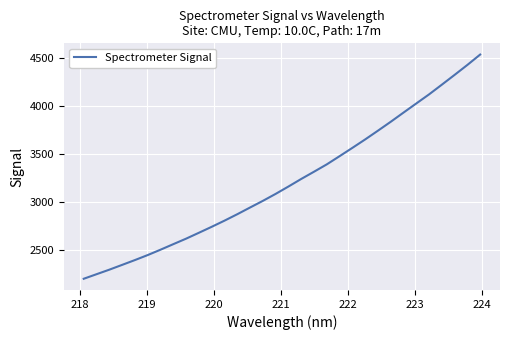

True or false: the data has more than 2 interior local peaks.

False